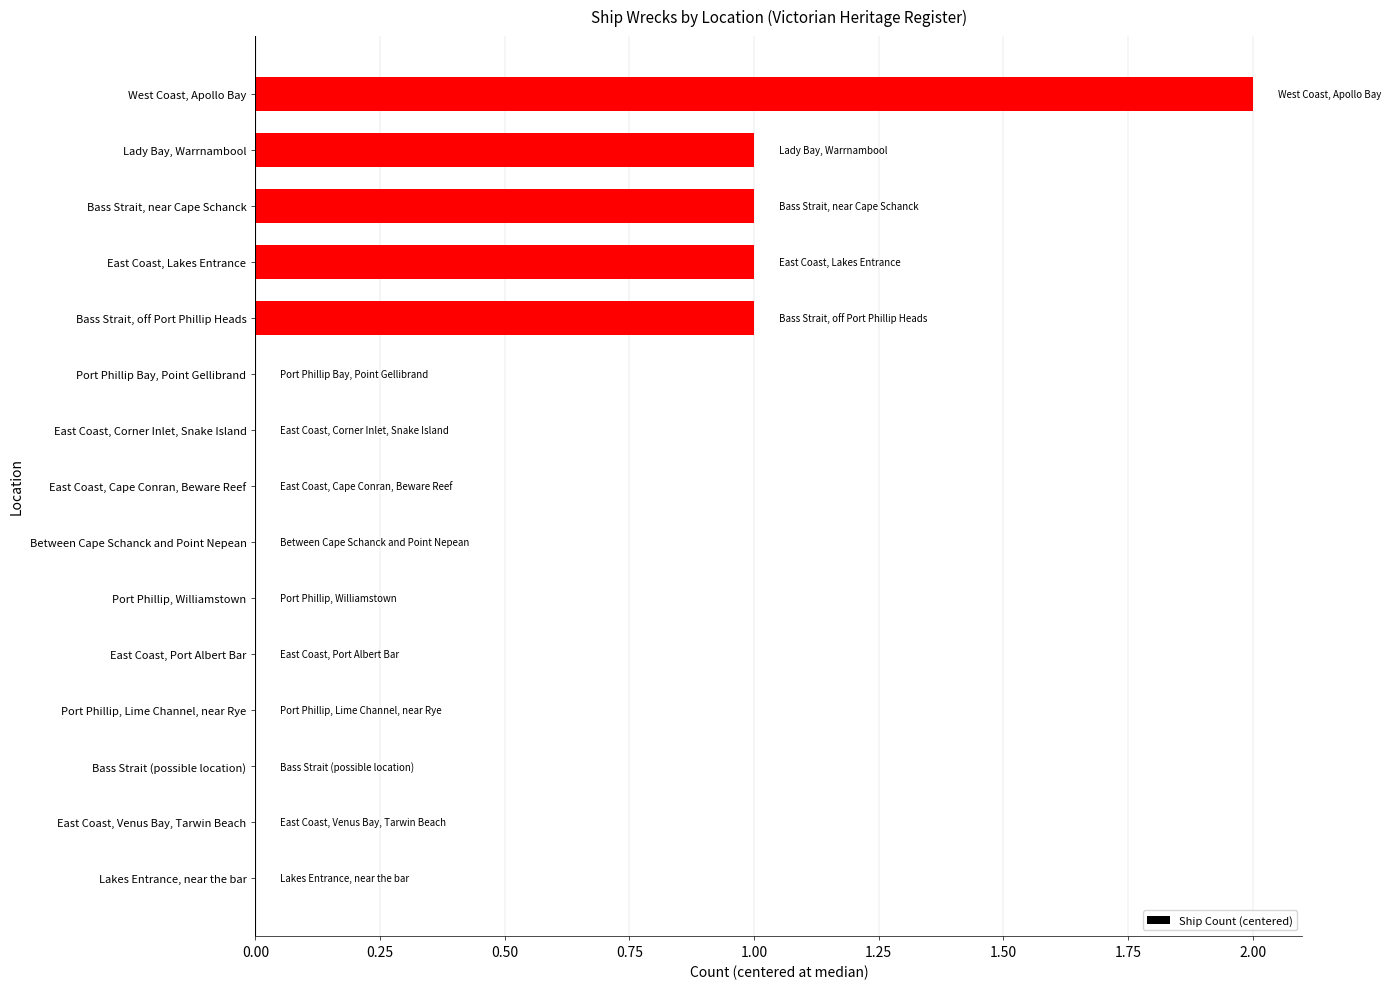

Are the bars horizontal?

Yes